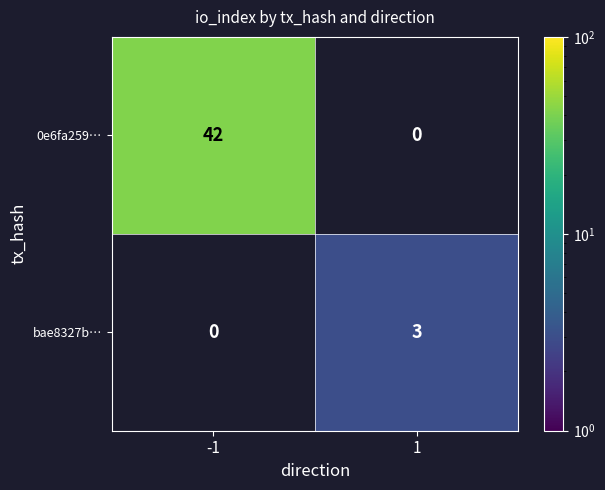

Between 1 and -1, which is larger?

-1